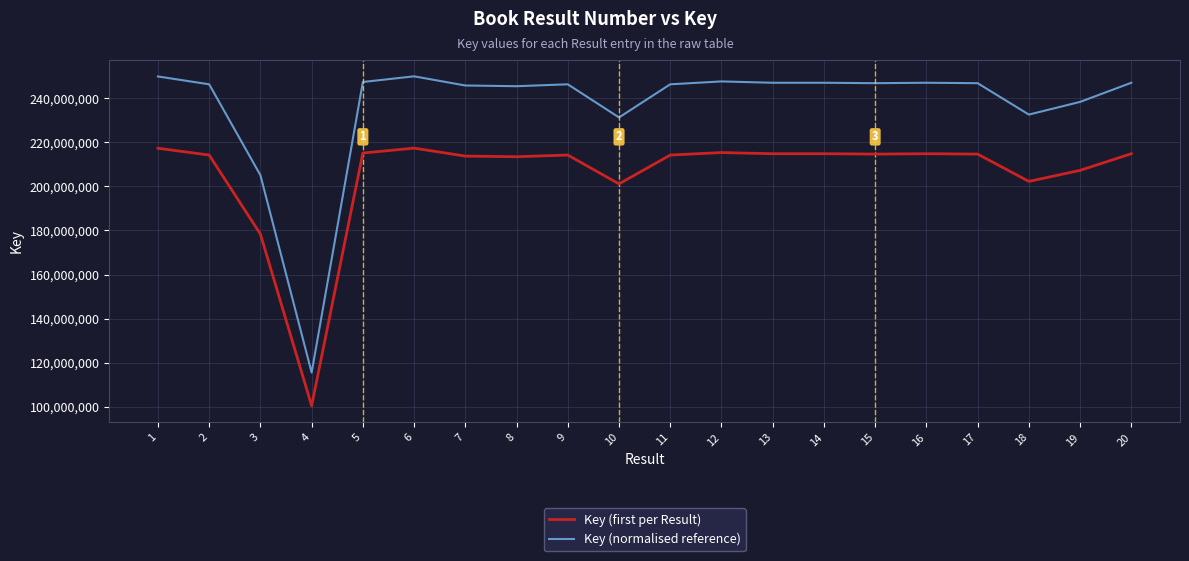

The Key (first per Result) series shows 117965751.2 at 5. True or false?

False